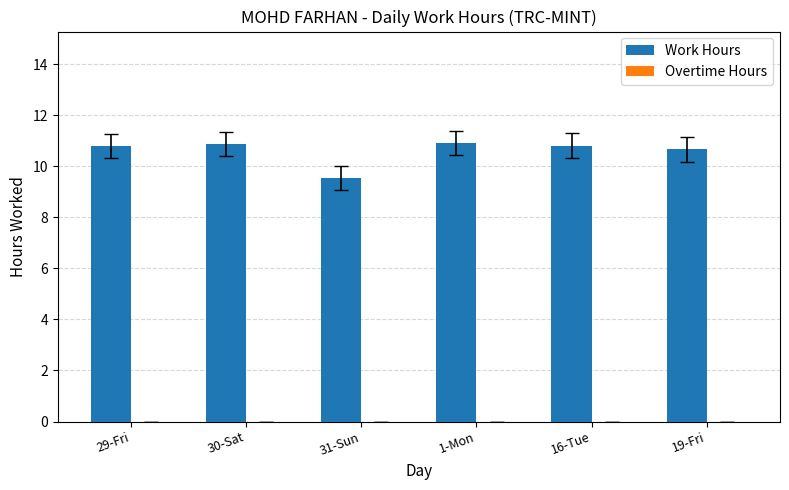

Where does the data first go above 10?

29-Fri